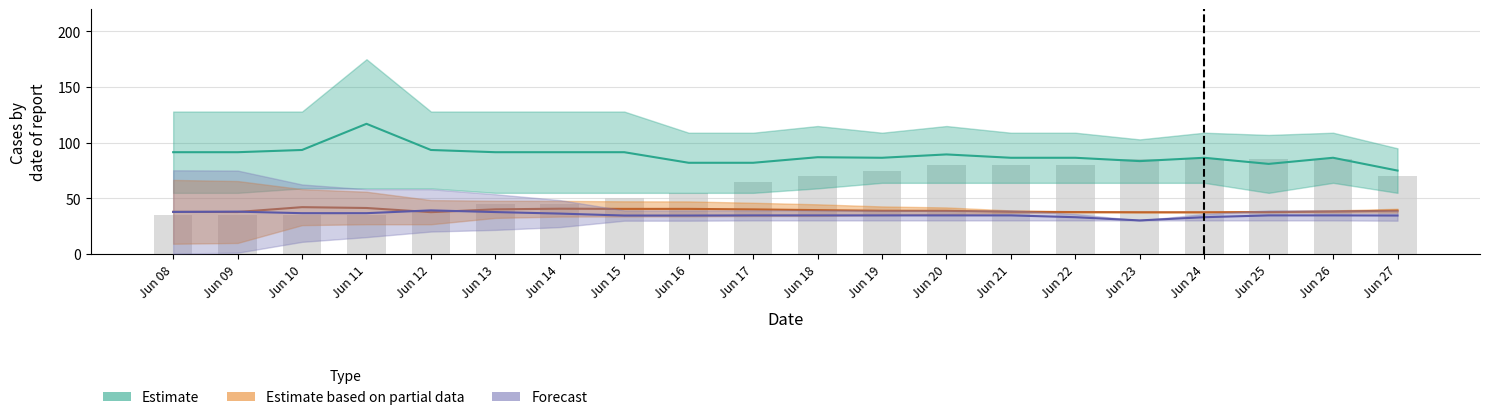

How many values are between 45 and 80?

11